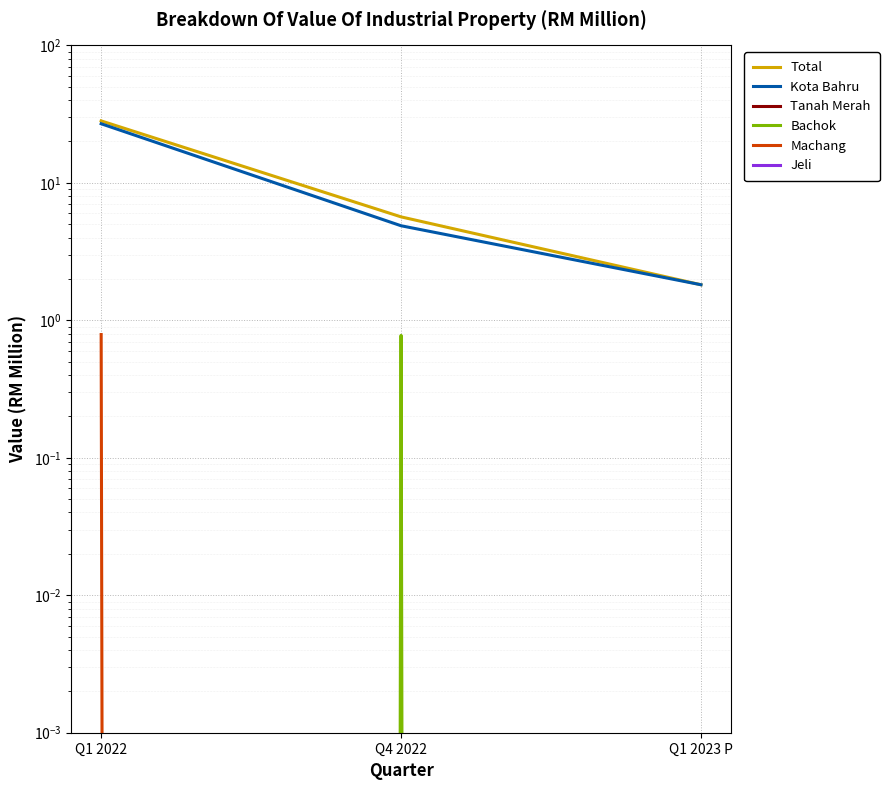

Which has a higher value, Q4 2022 or Q1 2023 P?

Q4 2022